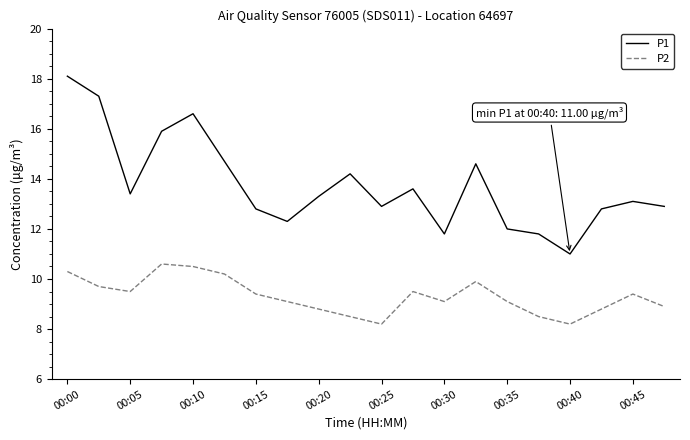

How many lines are shown in the chart?

2